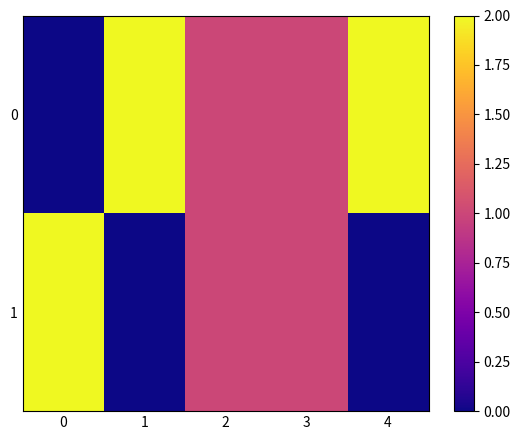

What is the greatest value displayed?

2